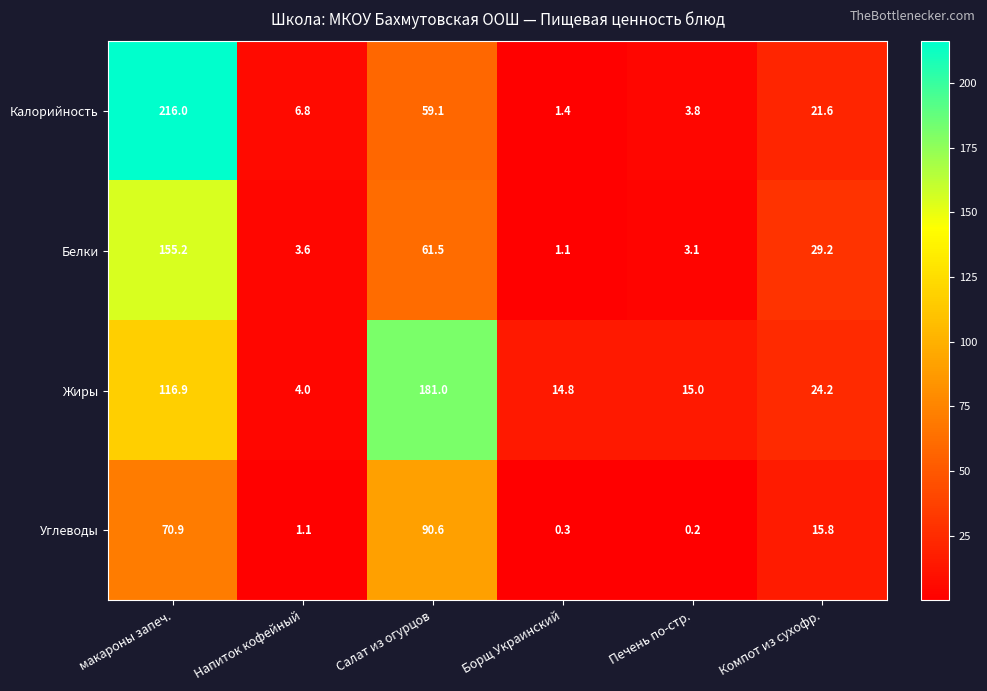

Rank the series at Печень по-стр. from highest to lowest value.

Жиры, Калорийность, Белки, Углеводы